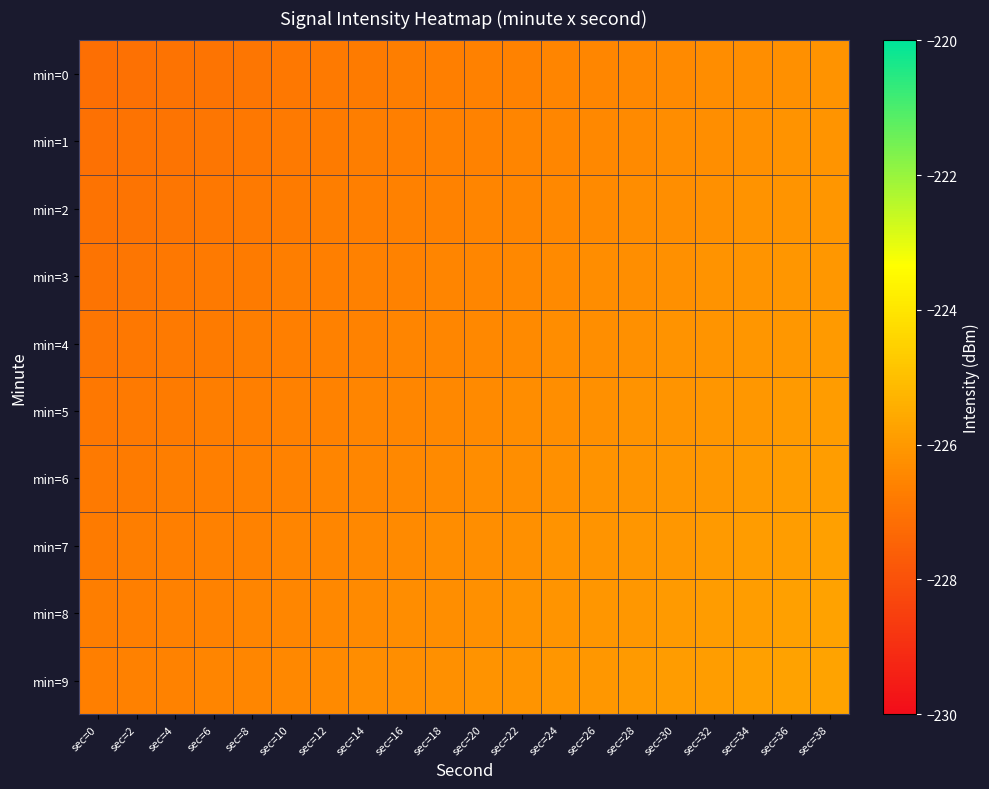

At which category is the sum across all series the highest?

sec=38